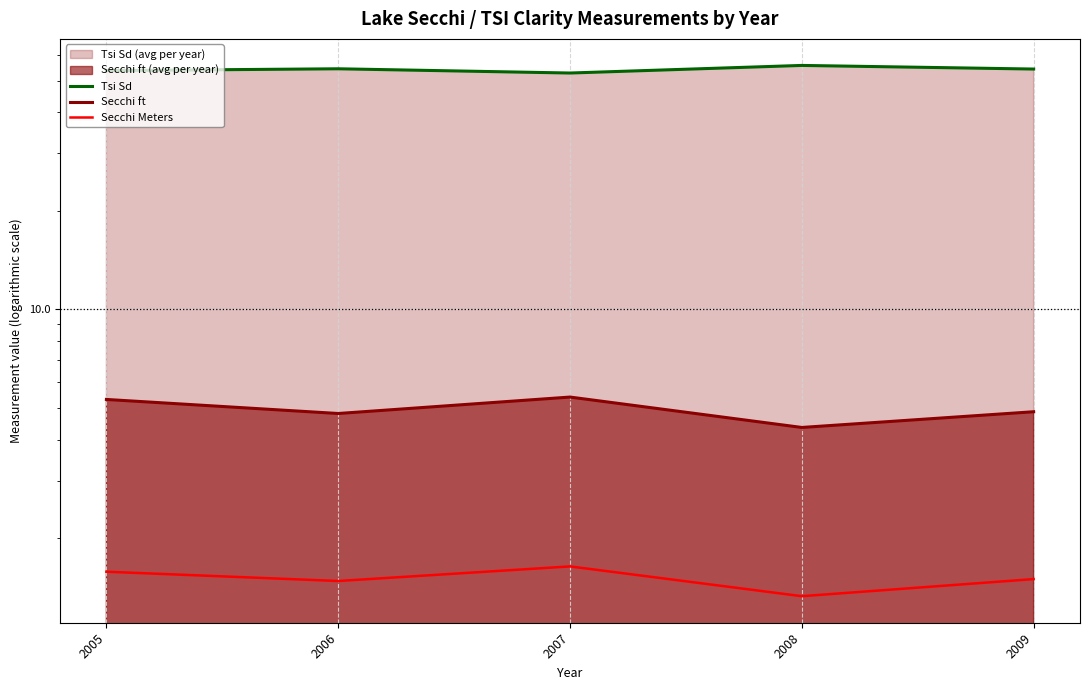

Which has a higher value, 2006 or 2008?

2008